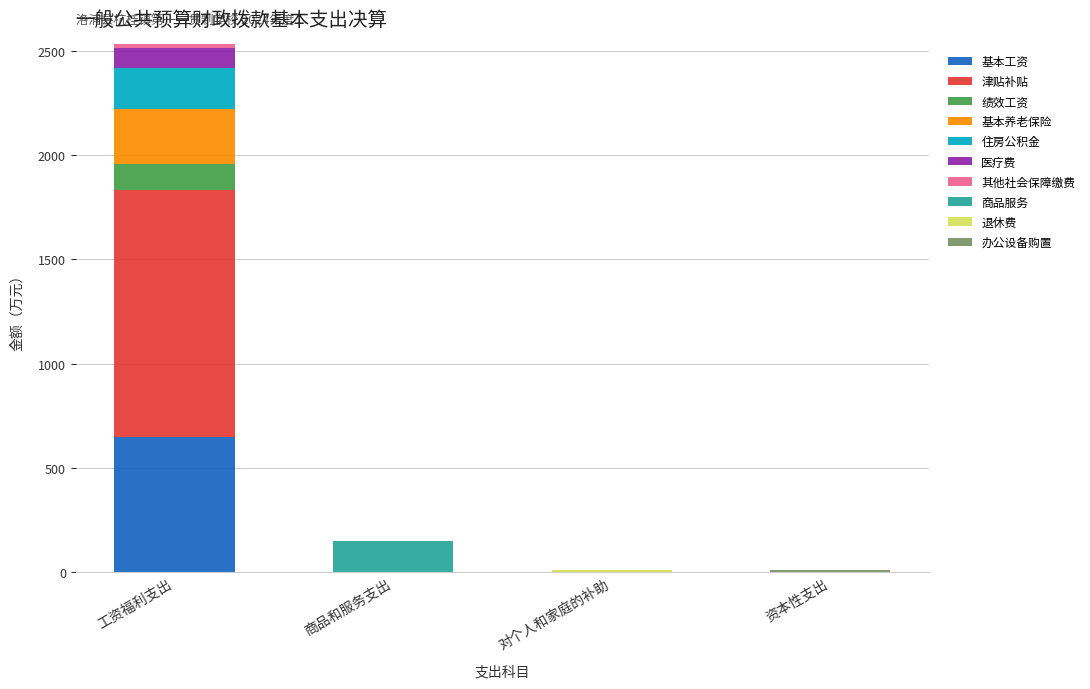

How many data points does each series have?

4